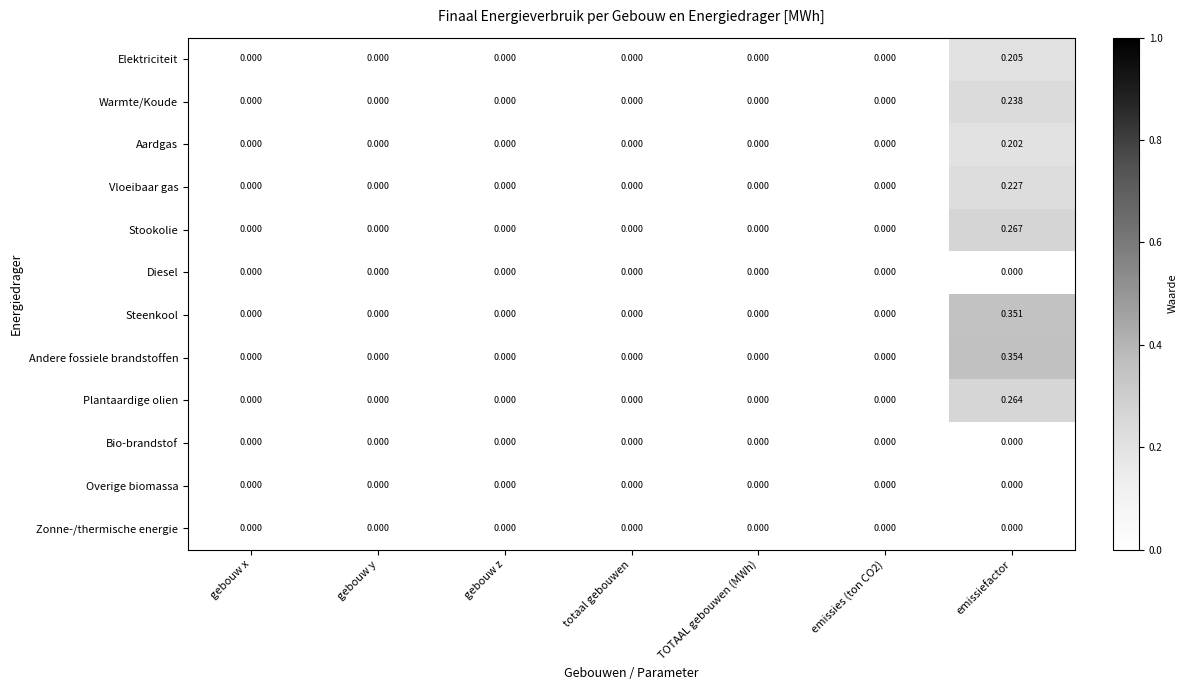

At which label does Plantaardige olien reach its peak?

emissiefactor